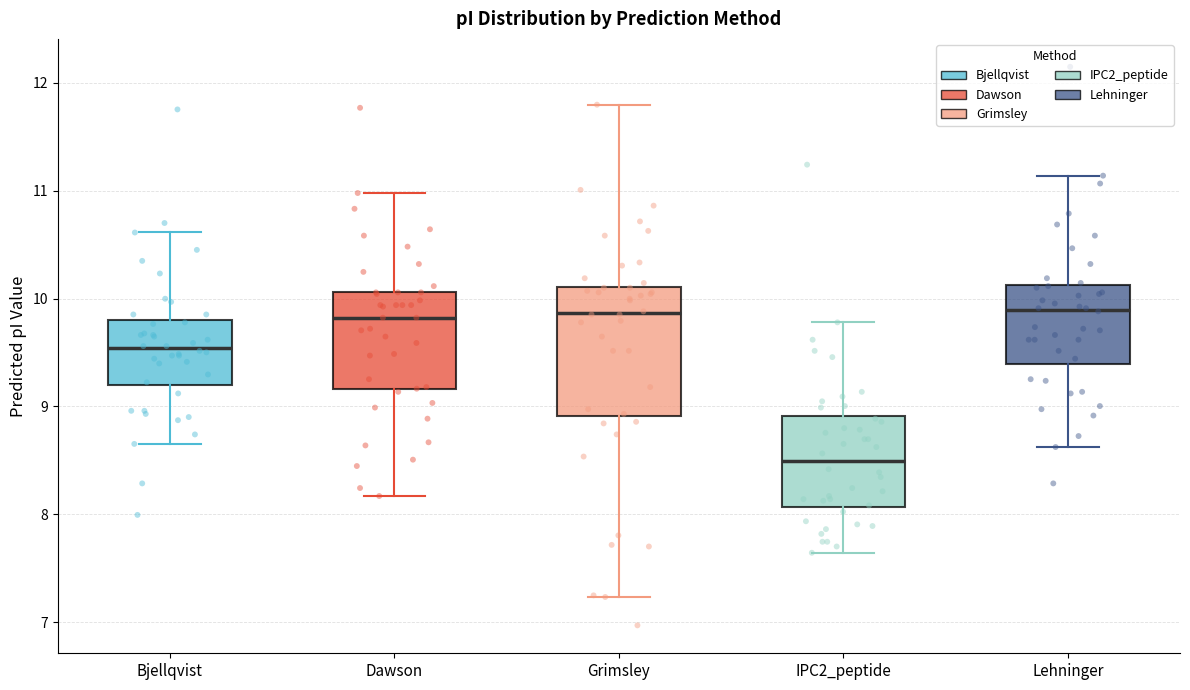

Reading left to right, transcribe this box plot: for each box, give where its median line is, the range the box spans, and where its two whiskers end, as read against the y-axis. The values are not printed on the chart, so give them approximately, as read against the axis.

Bjellqvist: median 9.5, box 9.2 to 9.8, whiskers 8.7 to 10.6
Dawson: median 9.8, box 9.2 to 10.1, whiskers 8.2 to 11.0
Grimsley: median 9.9, box 8.9 to 10.1, whiskers 7.2 to 11.8
IPC2_peptide: median 8.5, box 8.1 to 8.9, whiskers 7.6 to 9.8
Lehninger: median 9.9, box 9.4 to 10.1, whiskers 8.6 to 11.1